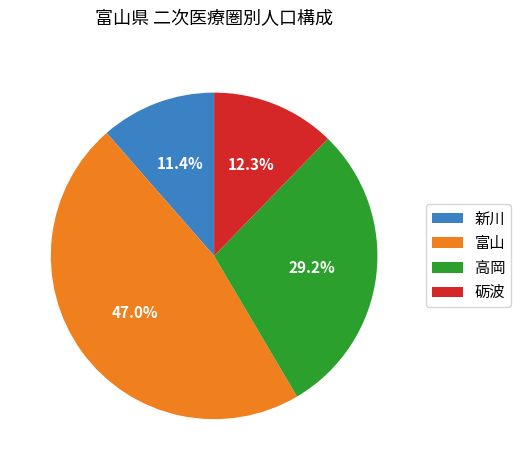

True or false: 新川 accounts for 22% of the total.

False